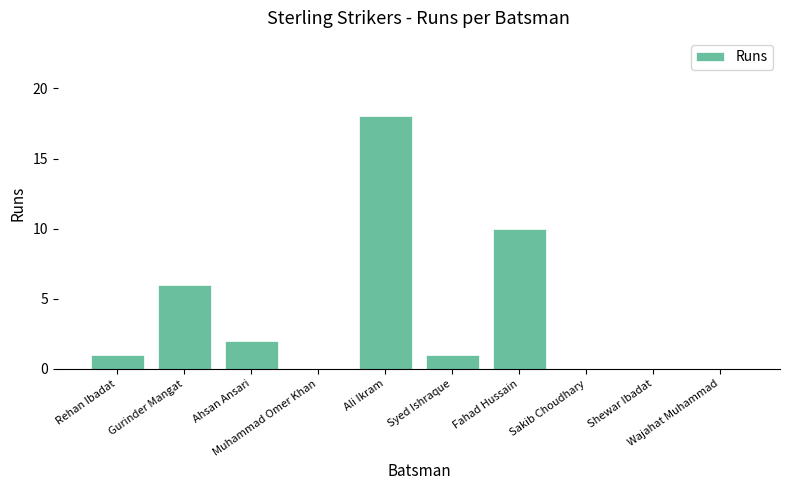

Reading left to right, extract all data points from this chart.

Rehan Ibadat=1	Gurinder Mangat=6	Ahsan Ansari=2	Muhammad Omer Khan=0	Ali Ikram=18	Syed Ishraque=1	Fahad Hussain=10	Sakib Choudhary=0	Shewar Ibadat=0	Wajahat Muhammad=0